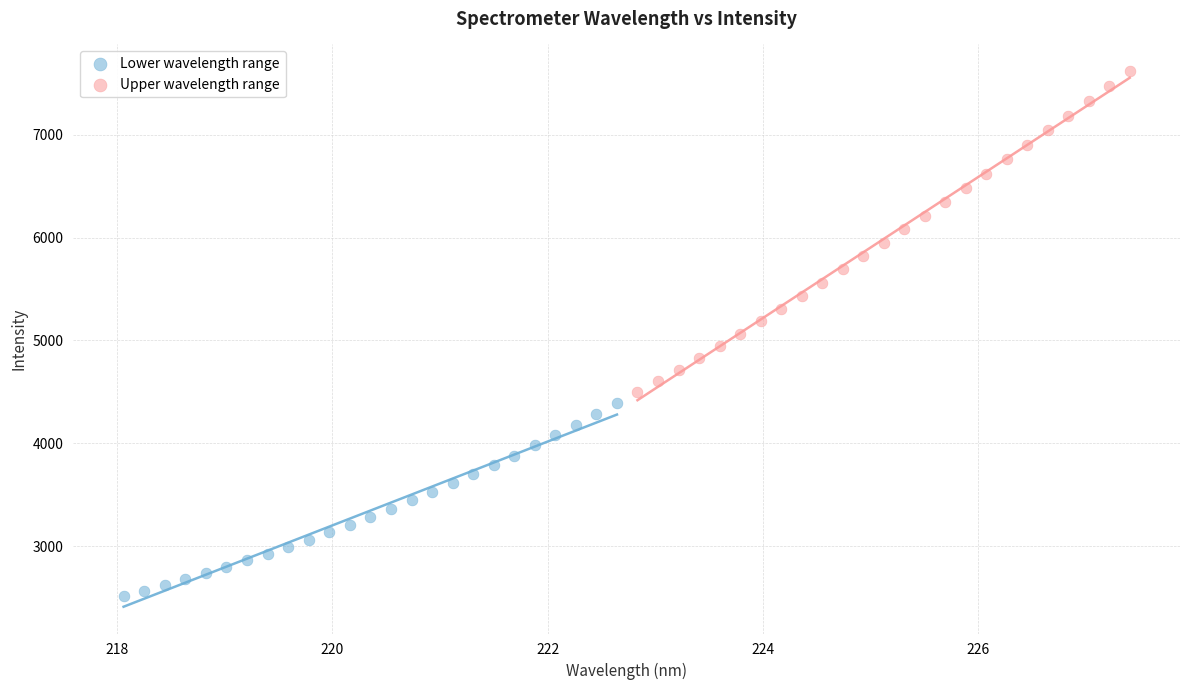

Which series reaches the maximum Y coordinate?

Upper wavelength range